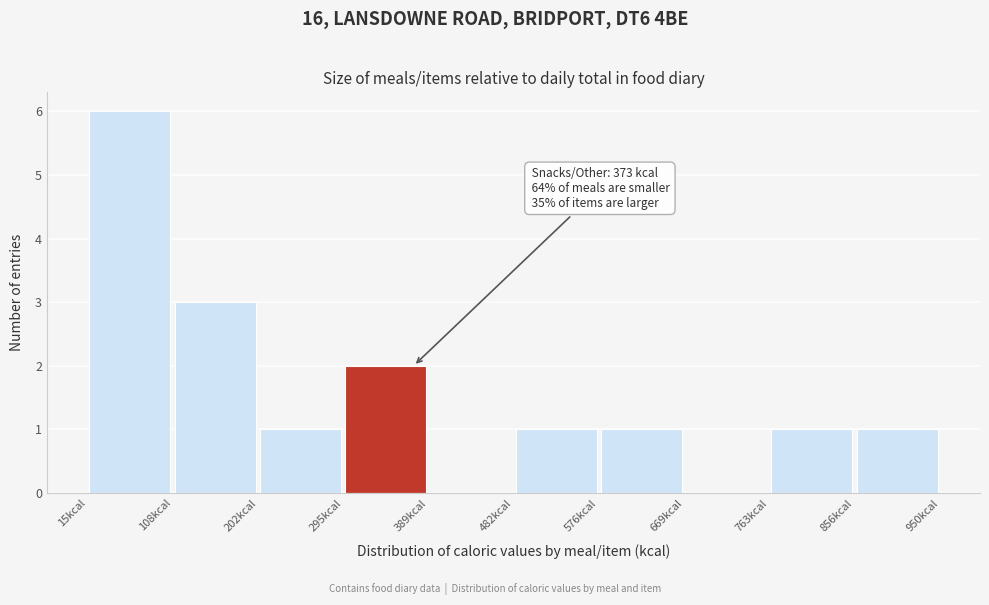

Which range on the x-axis has the tallest bar?

20 to 110